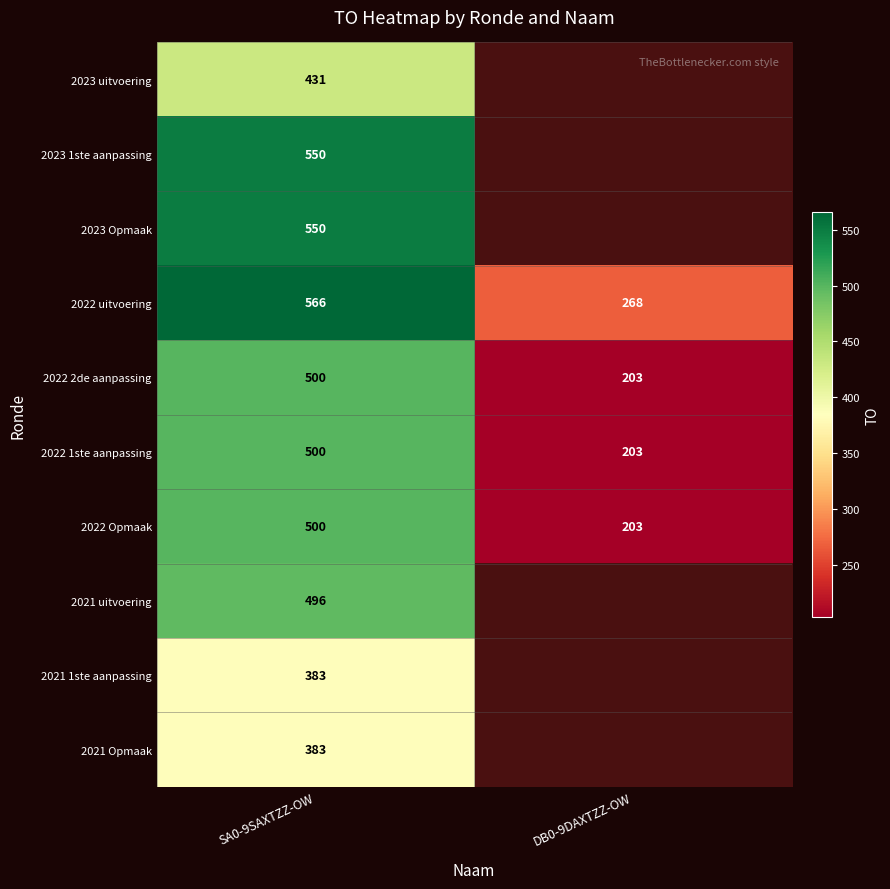

Count the number of categories in the chart.

2